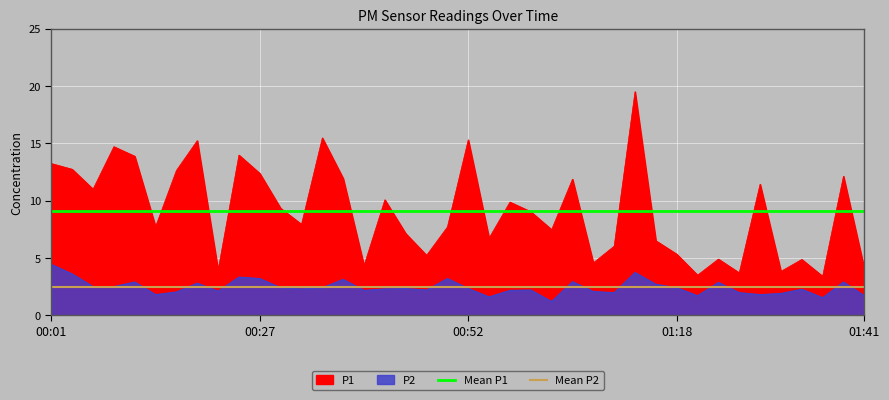

At how many categories does at least one series exceed 3?

40